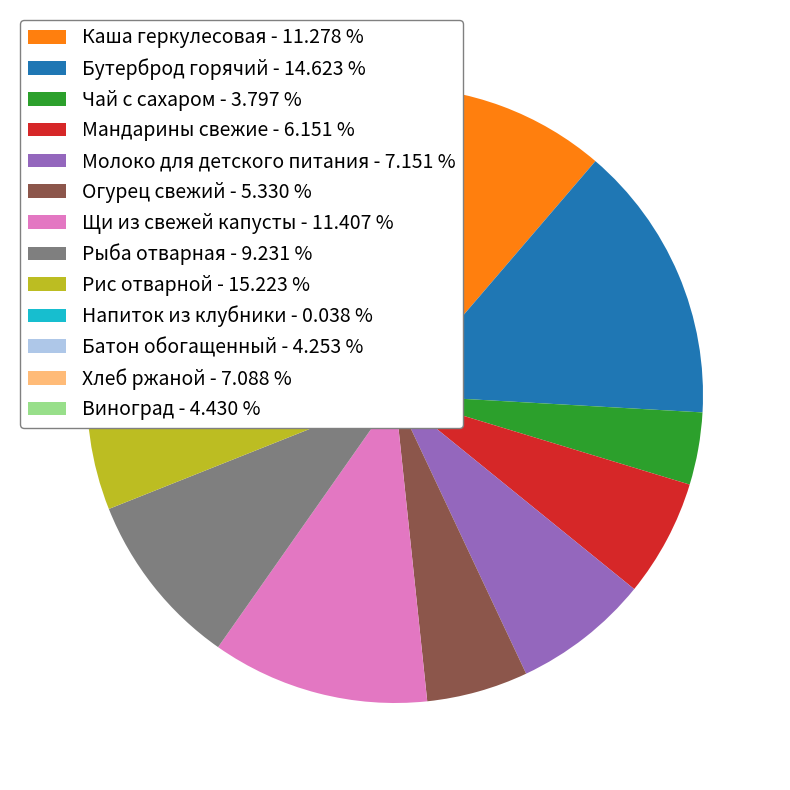

Which has a higher value, Мандарины свежие - 6.151 % or Огурец свежий - 5.330 %?

Мандарины свежие - 6.151 %